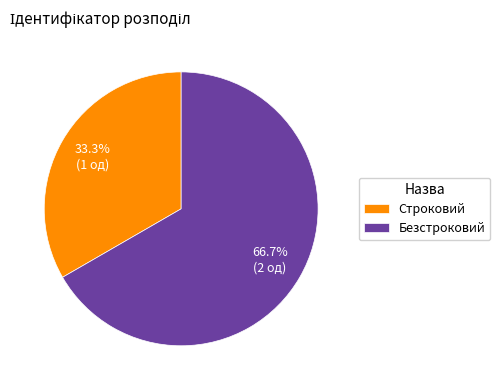

Which slice is the largest?

Безстроковий